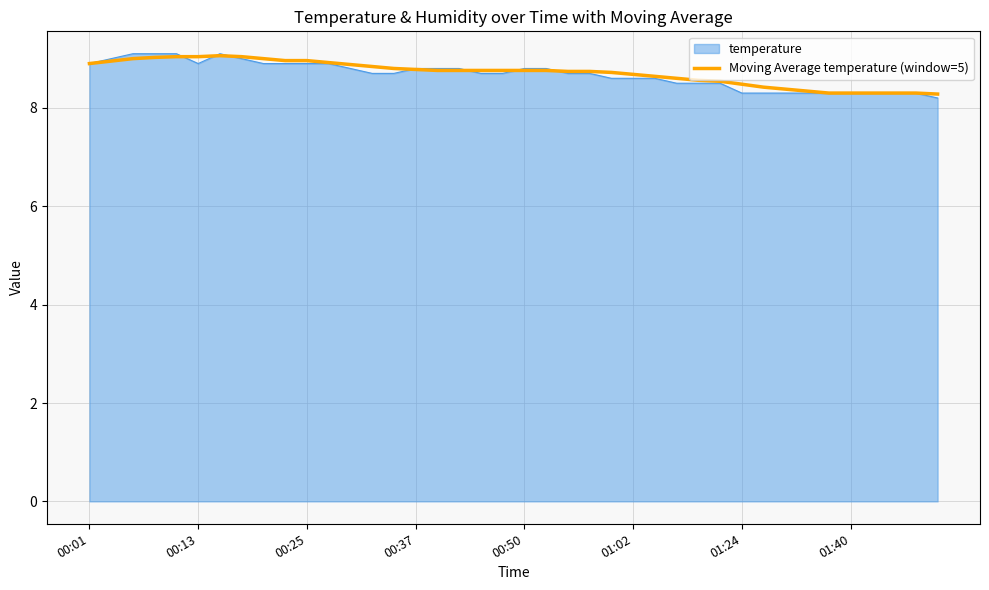

What is the maximum value shown in the chart?

9.1